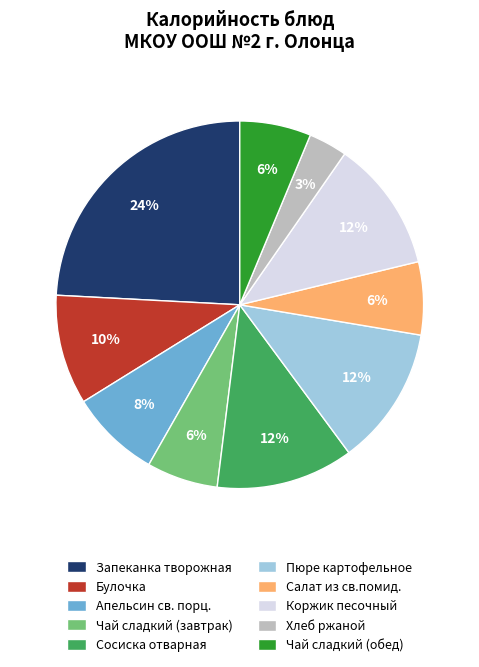

Does Чай сладкий (завтрак) account for over 50% of the chart?

No